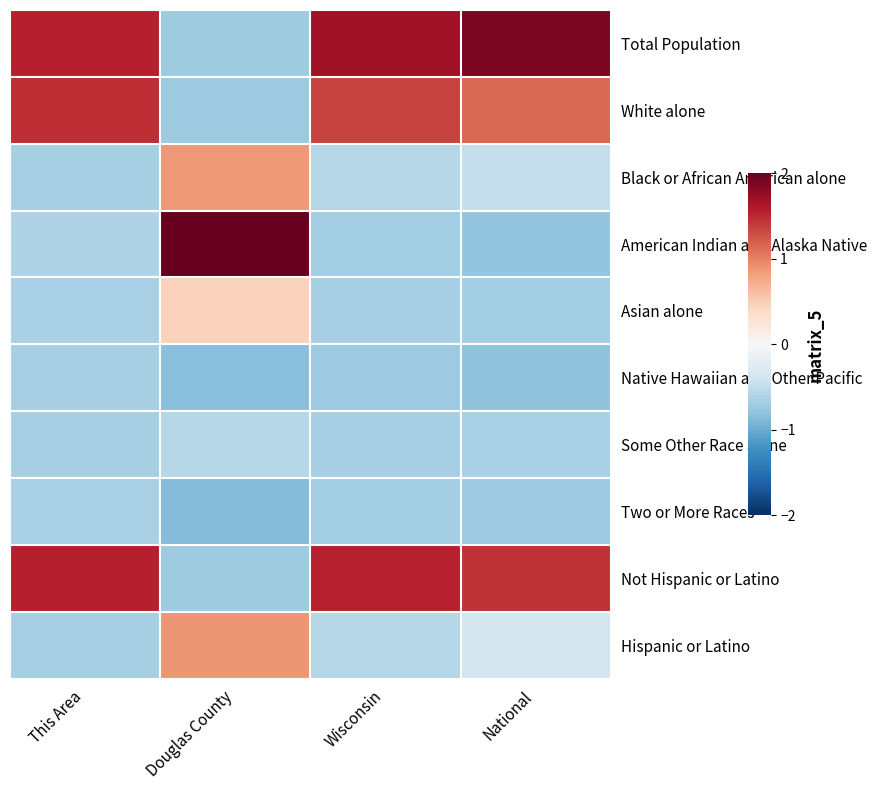

At which category is the sum across all series the highest?

Wisconsin